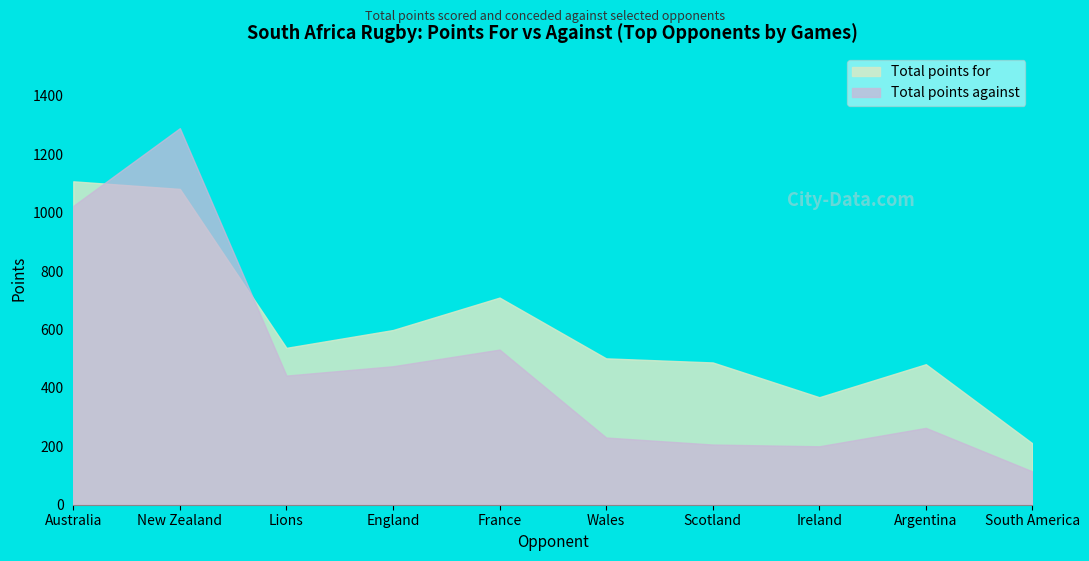

What is the smallest value displayed?

114